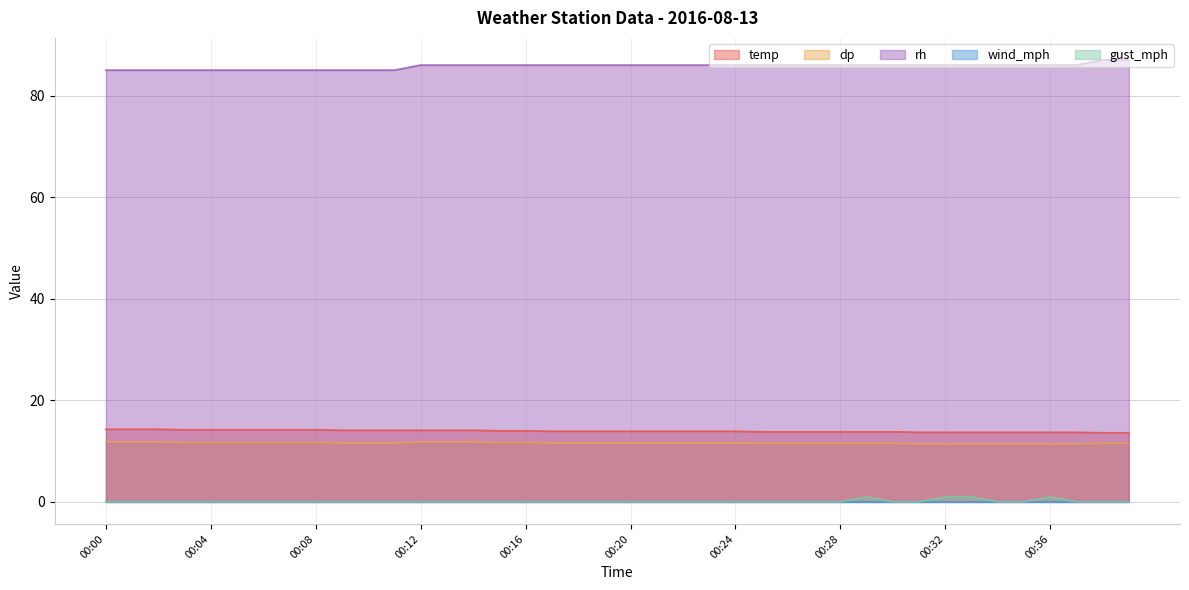

At which category is the sum across all series the highest?

00:29